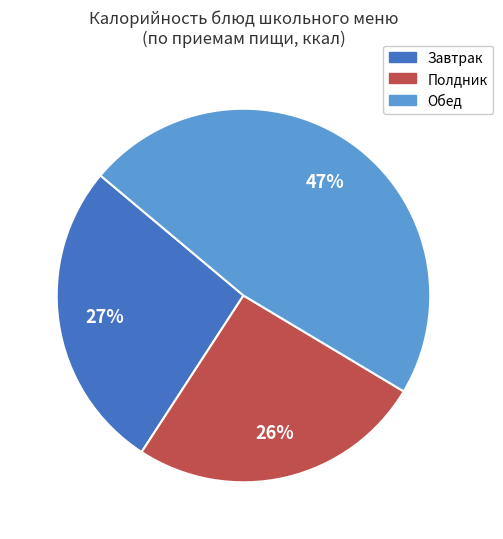

To the nearest percent, what is the average slice percentage?

33%